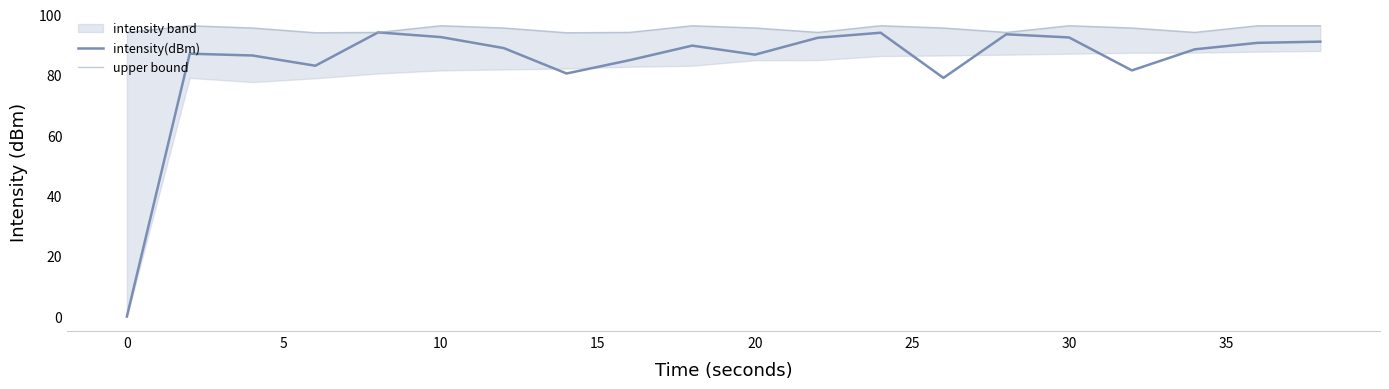

What is the maximum value for intensity(dBm)?

94.1